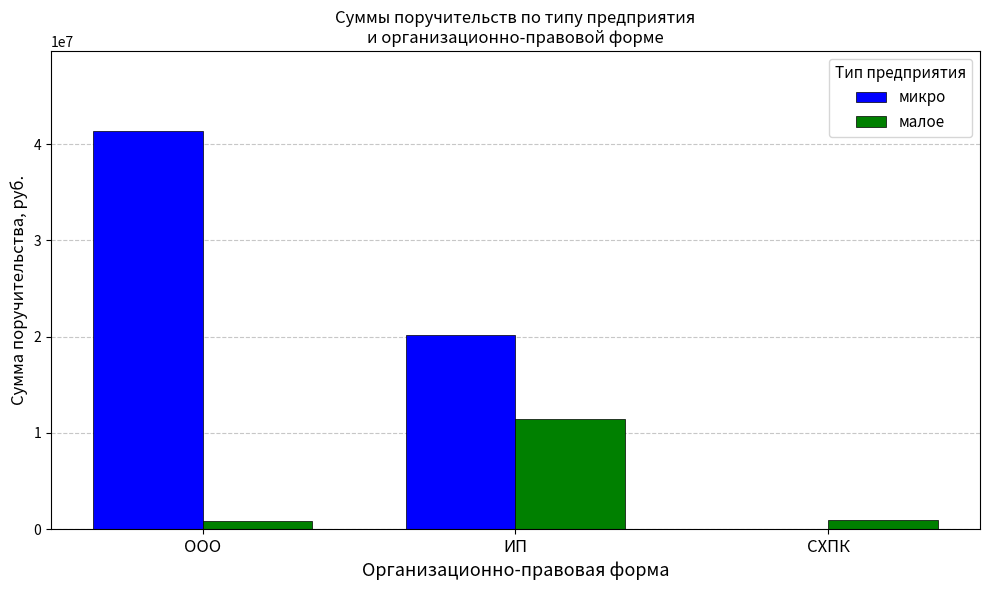

What is the total value across all series at ИП?

31640000